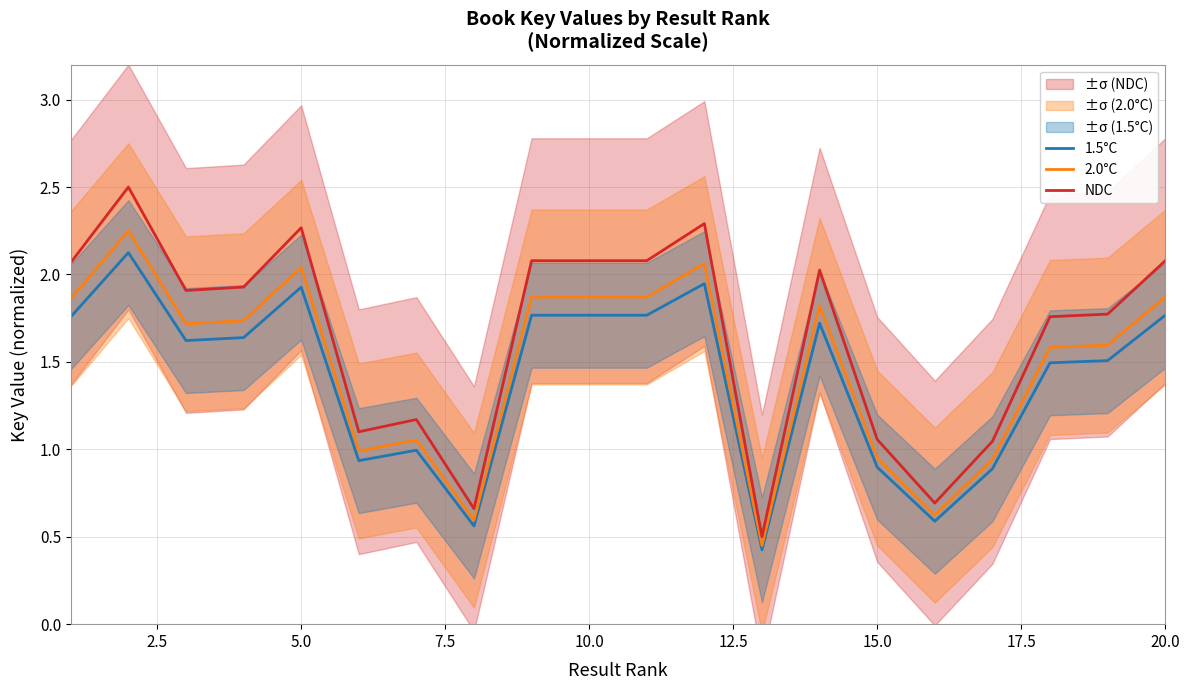

True or false: 1.5°C and NDC intersect in this chart.

False